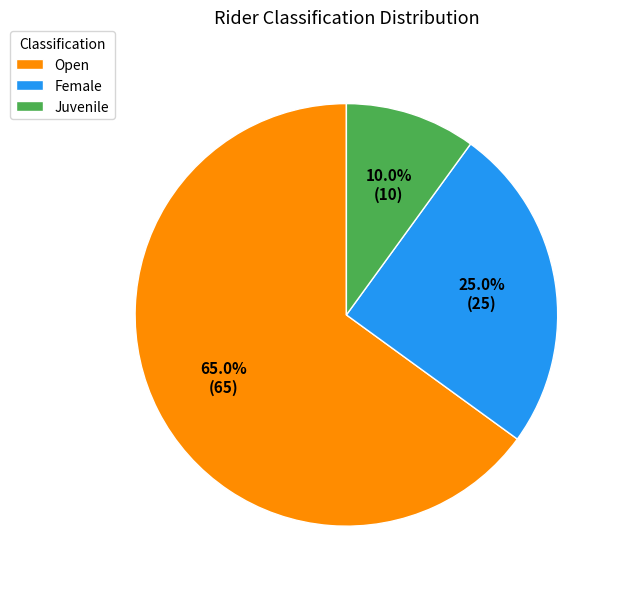

Which category accounts for the majority?

Open